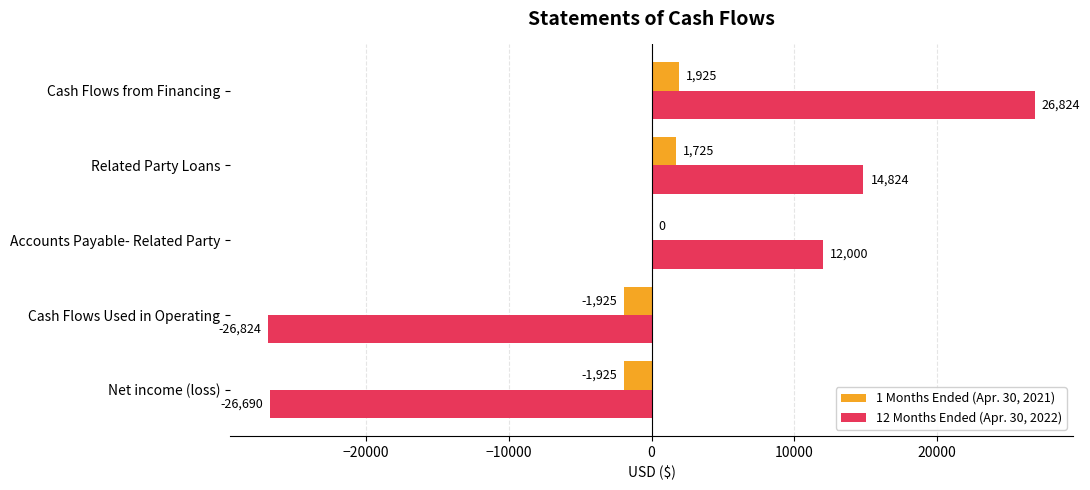

What is the maximum value shown in the chart?

26824